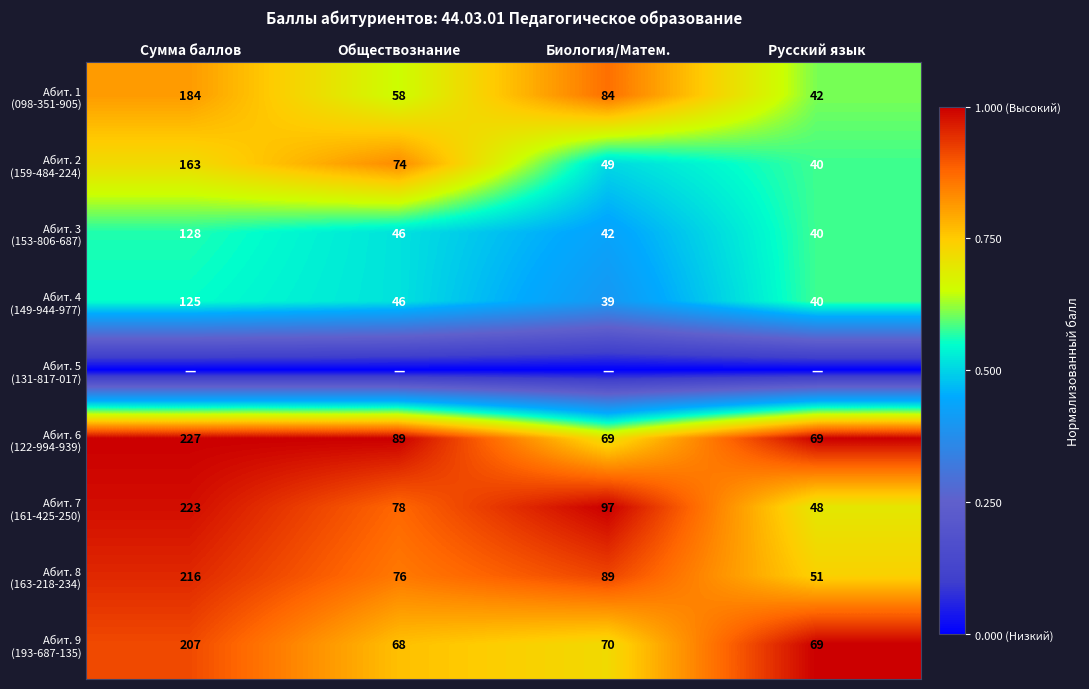

At which label does Абит. 5 (131-817-017) reach its peak?

Сумма баллов